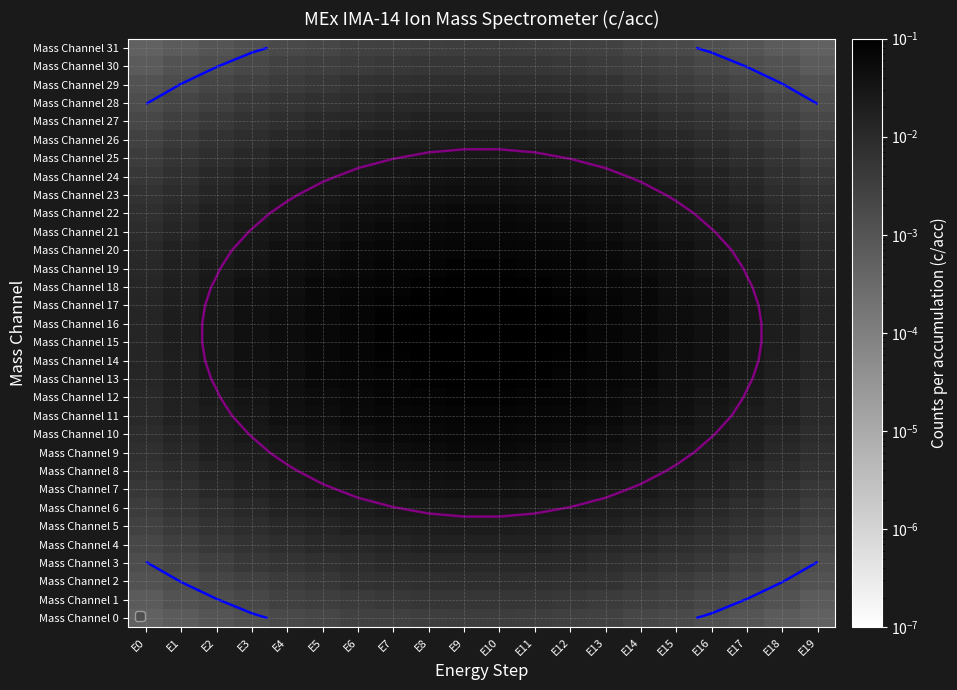

What is the maximum value shown in the chart?

0.1